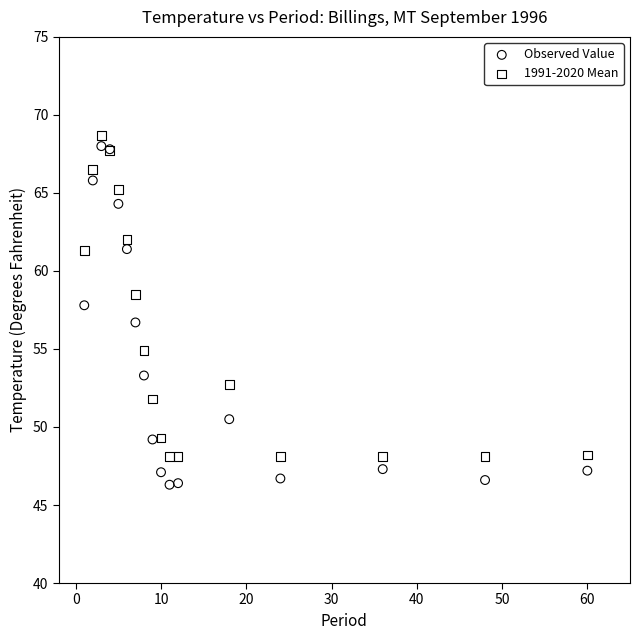

What is the X range (max minus min) for the scatter plot?

59.0